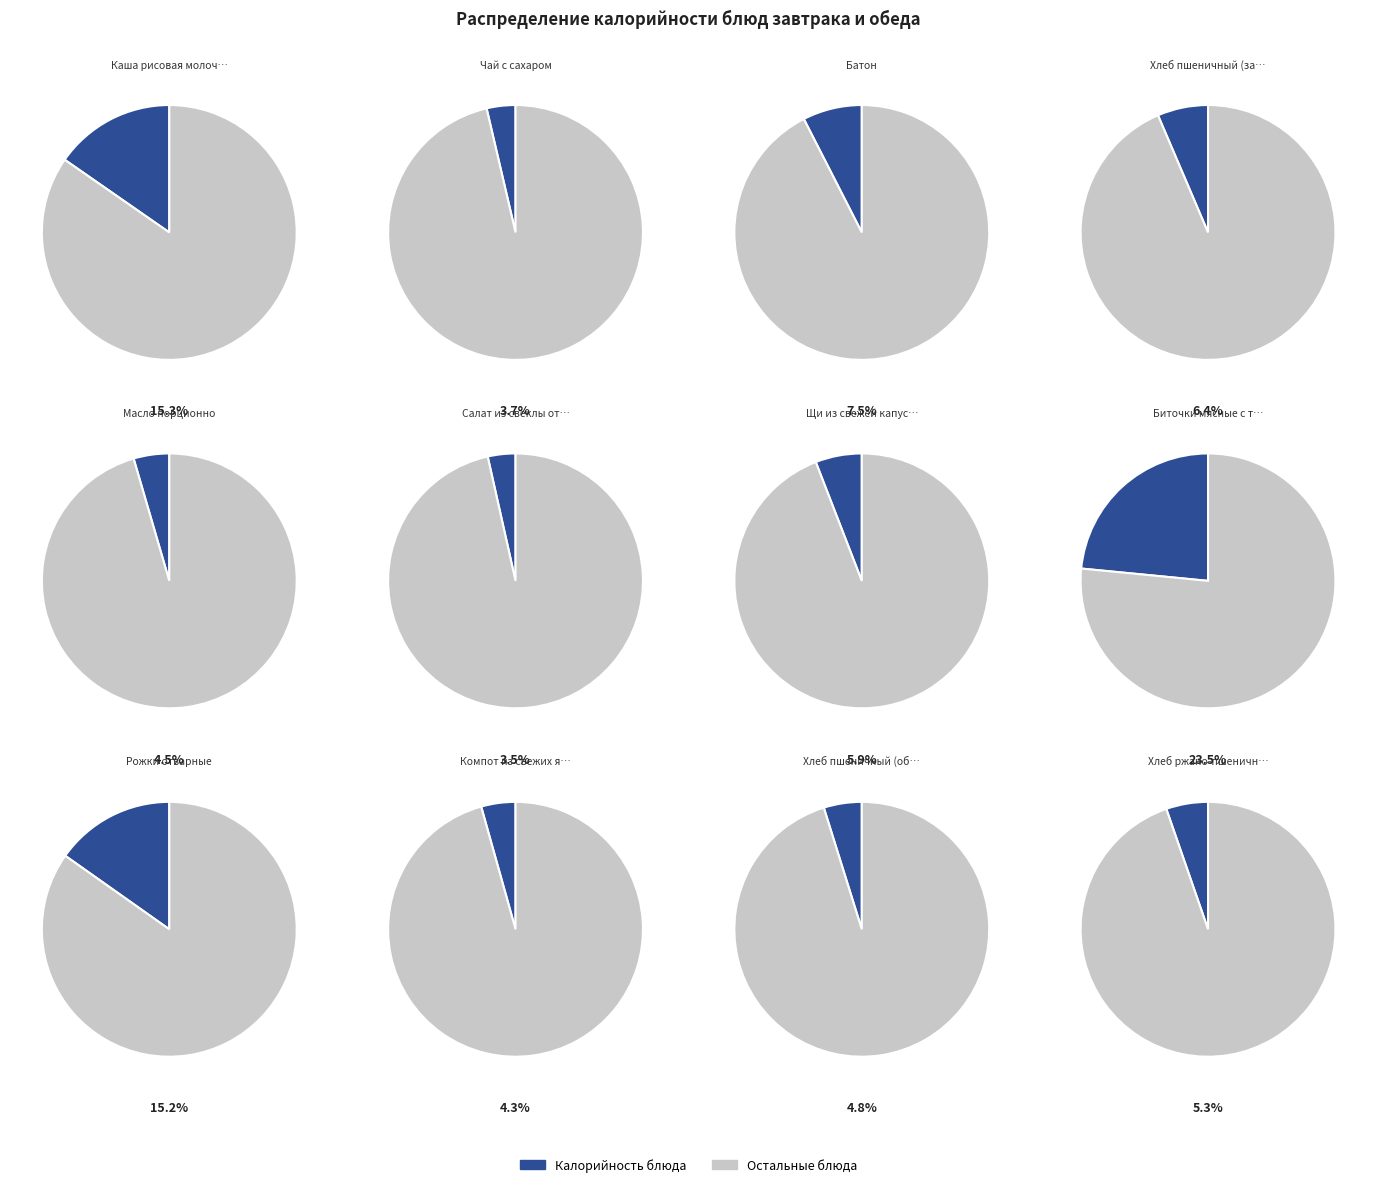

Between Батон and Каша рисовая молочная с маслом, which is larger?

Каша рисовая молочная с маслом